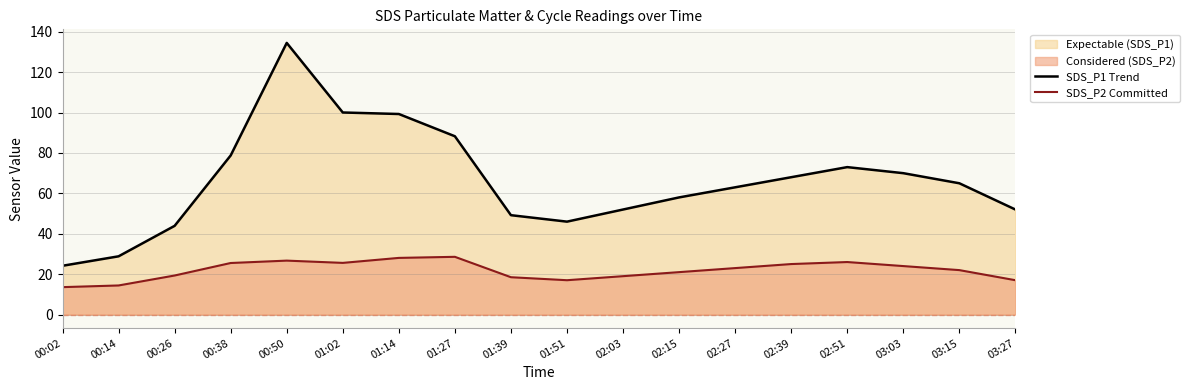

True or false: SDS_P2 Committed and SDS_P1 Trend intersect in this chart.

False